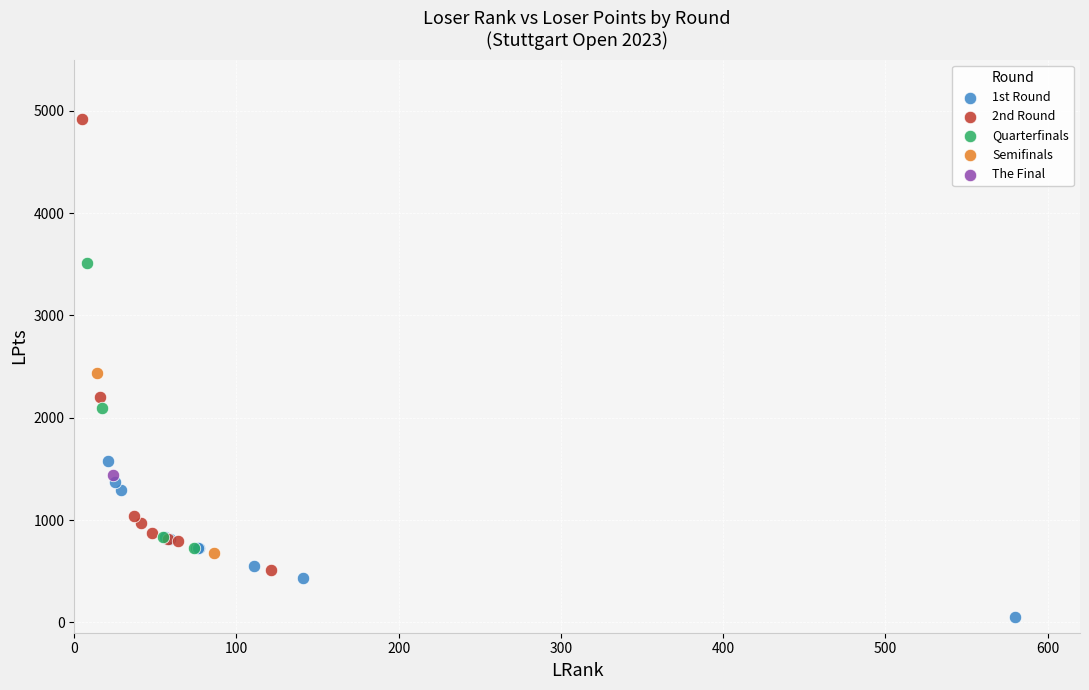

What are all the series names shown in the legend?

1st Round, 2nd Round, Quarterfinals, Semifinals, The Final